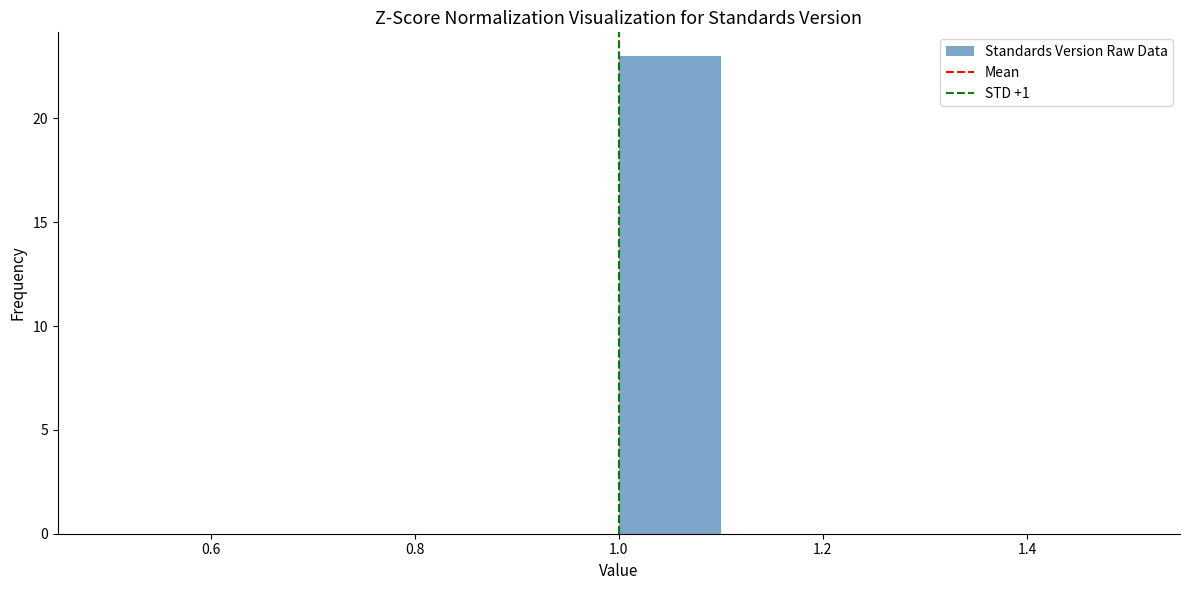

How tall is the bar that spans 1.0 to 1.1 on the x-axis? The values are not printed on the chart, so give them approximately, as read against the axis.

23